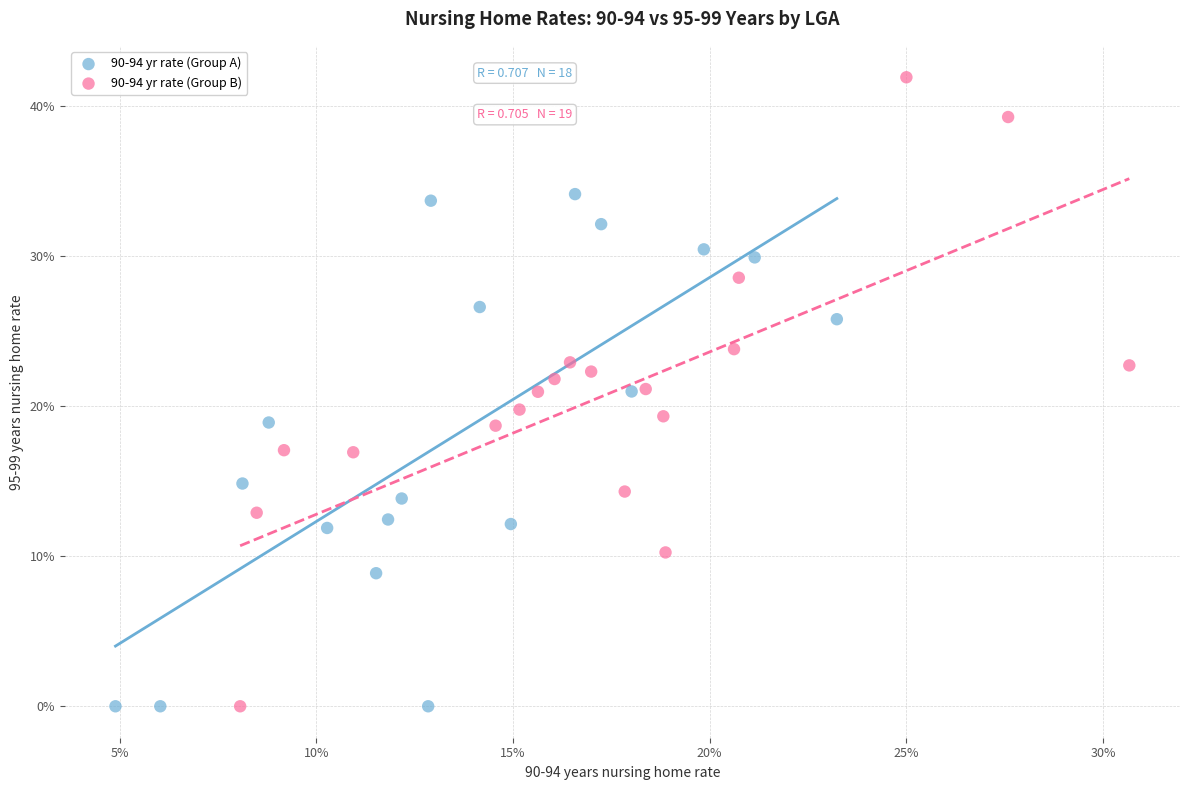

What are all the series names shown in the legend?

90-94 yr rate (Group A), 90-94 yr rate (Group B)